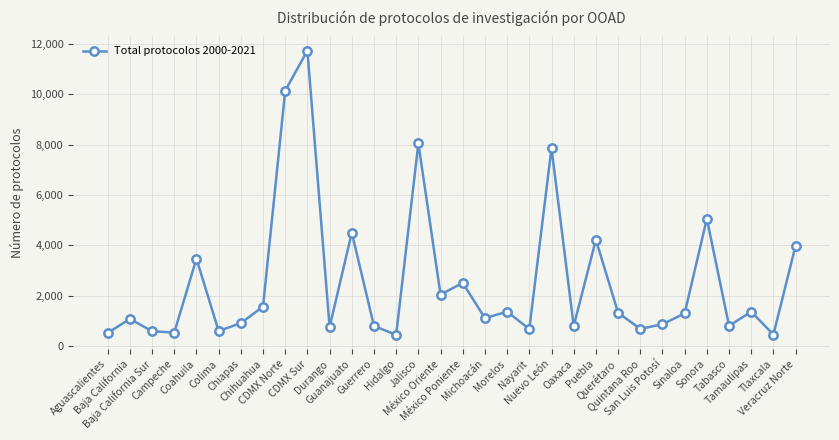

True or false: the data shows 867 at San Luis Potosí.

True